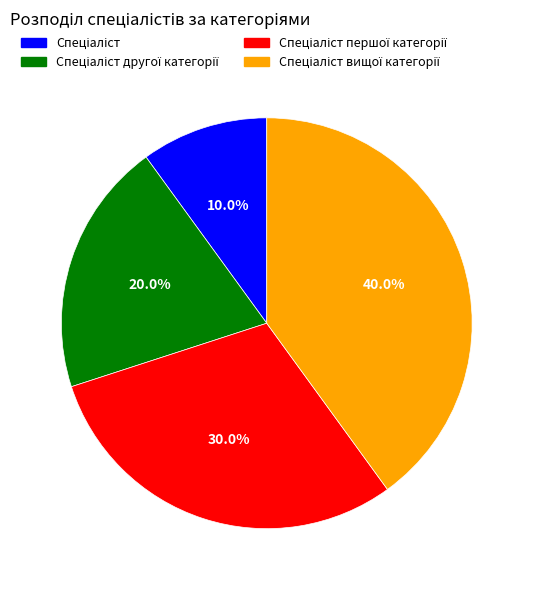

Does any single category account for the majority?

No